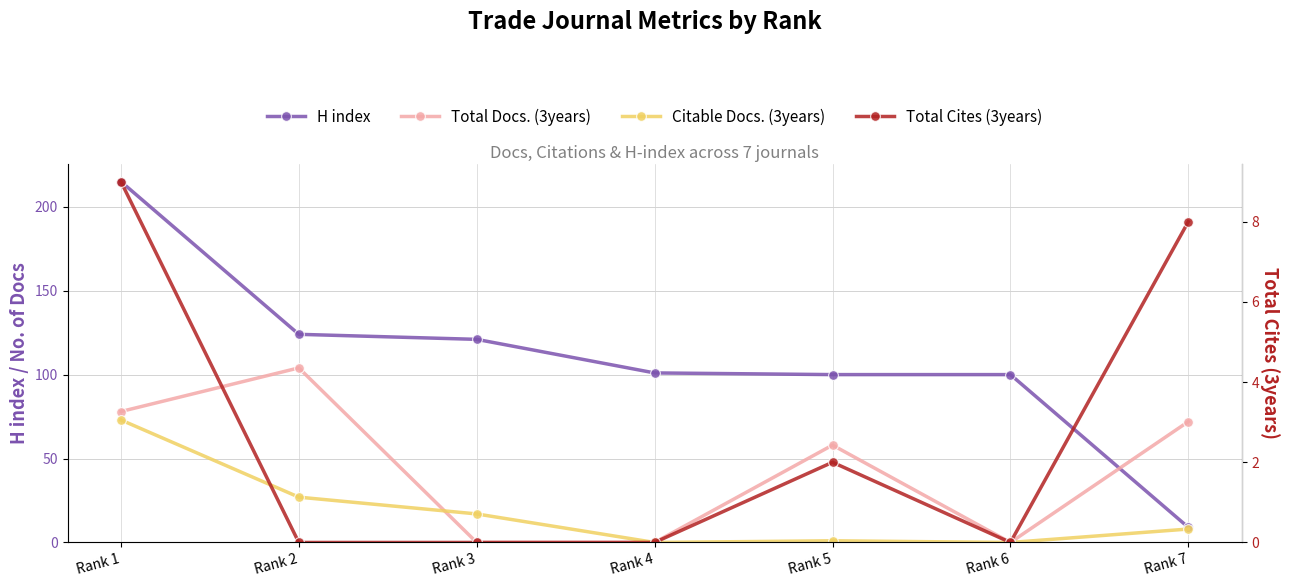

What is the total value across all series at Rank 5?

161